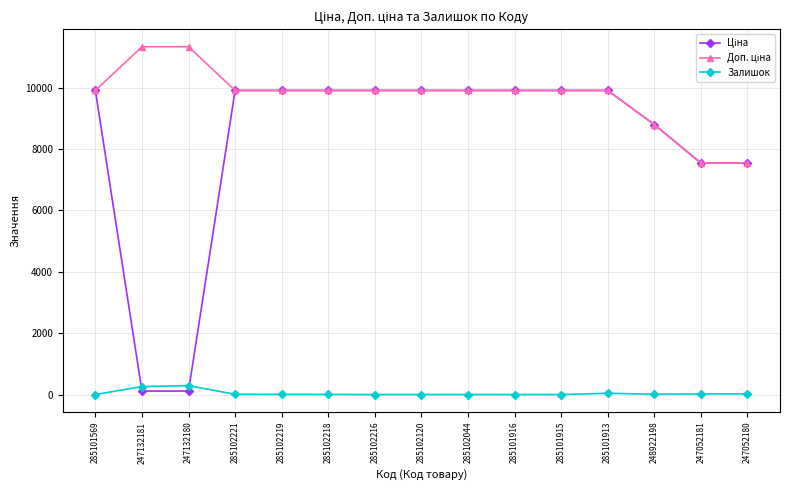

True or false: Залишок has more than 1 points higher than both neighbors.

True